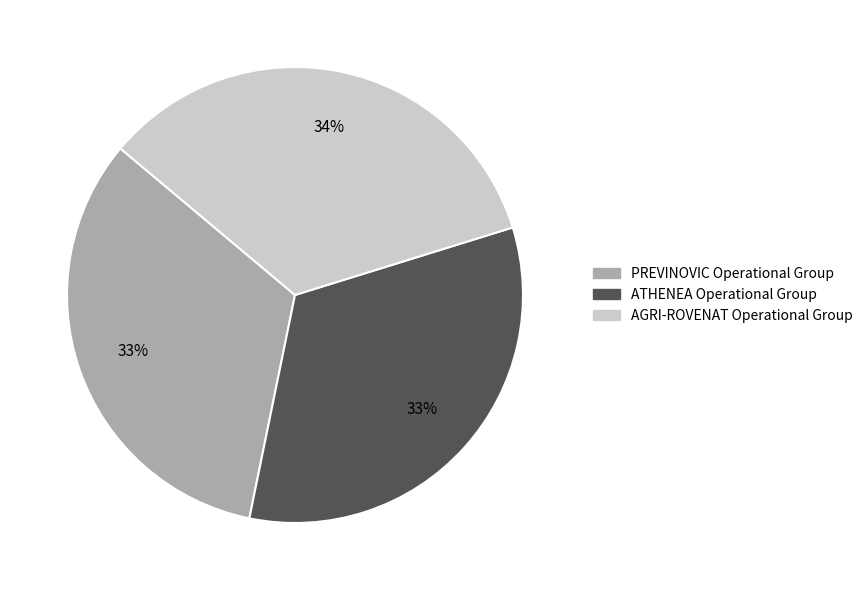

True or false: ATHENEA Operational Group accounts for 39% of the total.

False